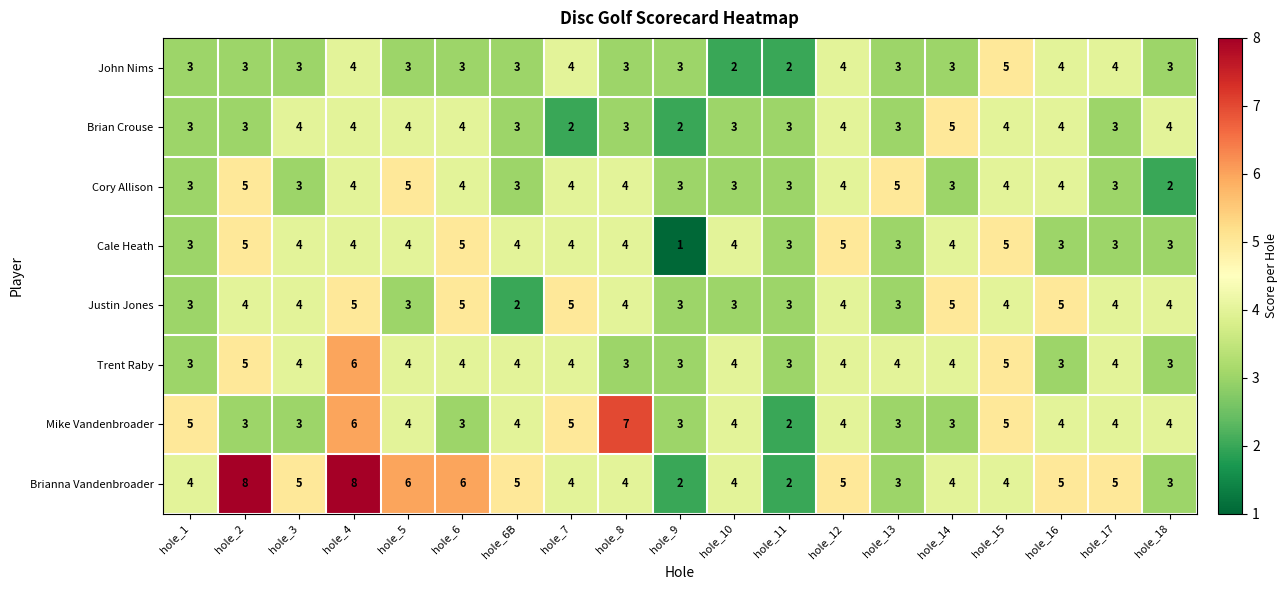

Which category has the lowest value in the Justin Jones series?

hole_6B